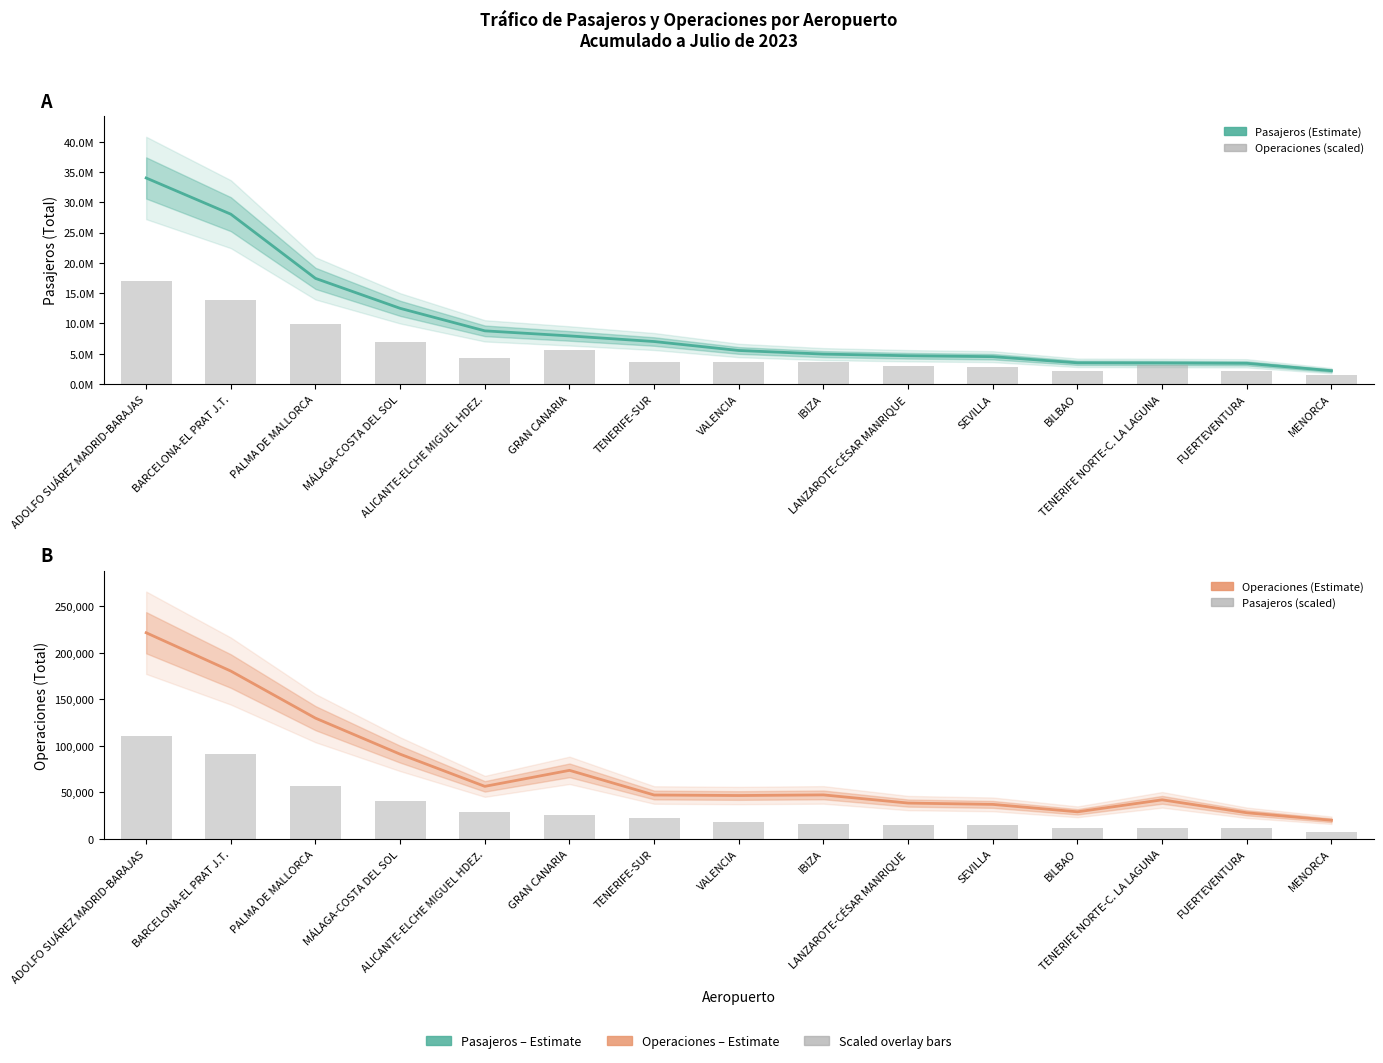

How many bars are there in each group?

2